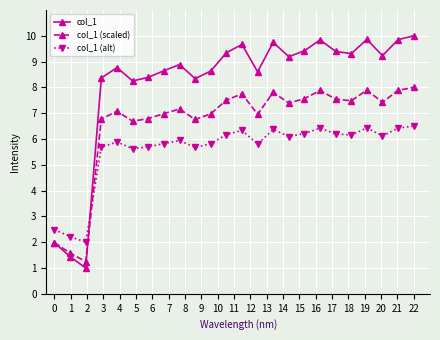

Which series has the largest range (max minus min)?

col_1